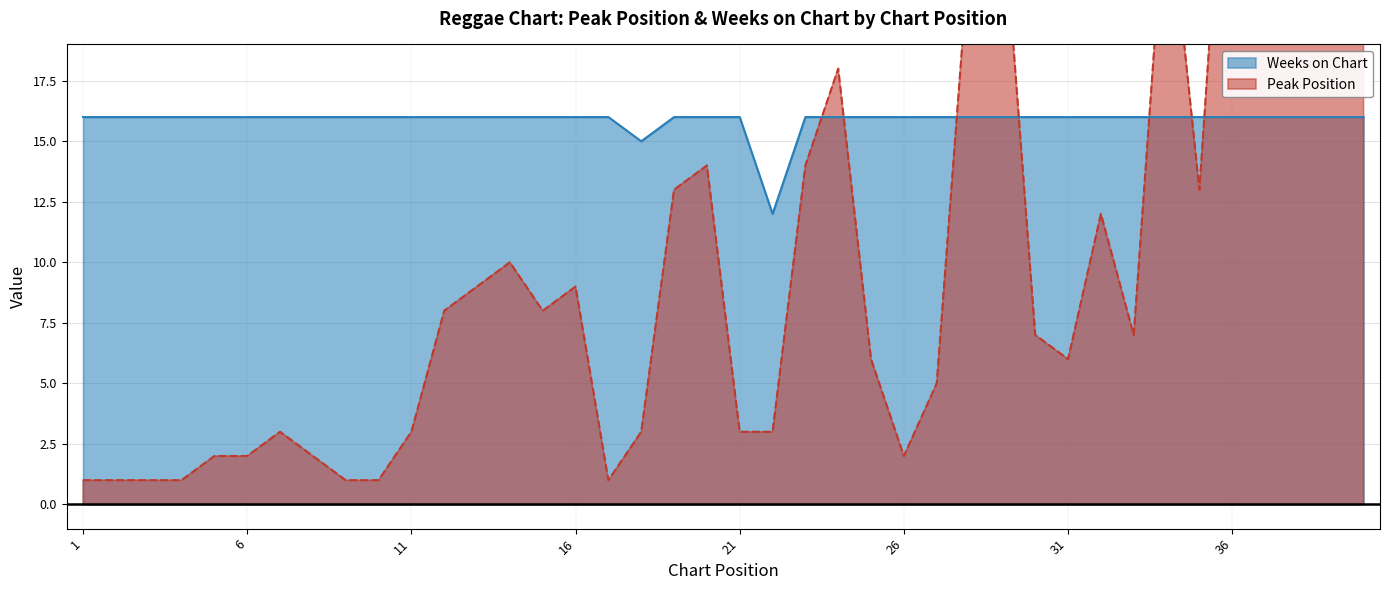

Which series has the largest total across all categories?

Weeks on Chart